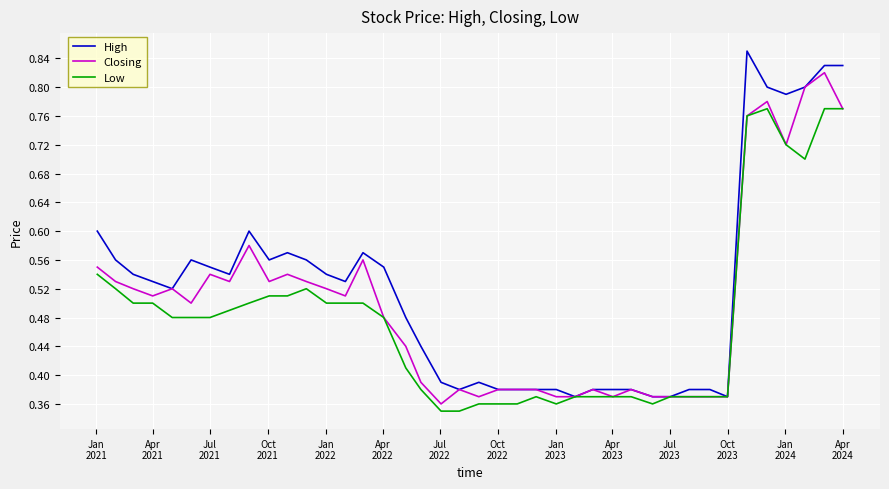

Which series has the widest spread of values?

High